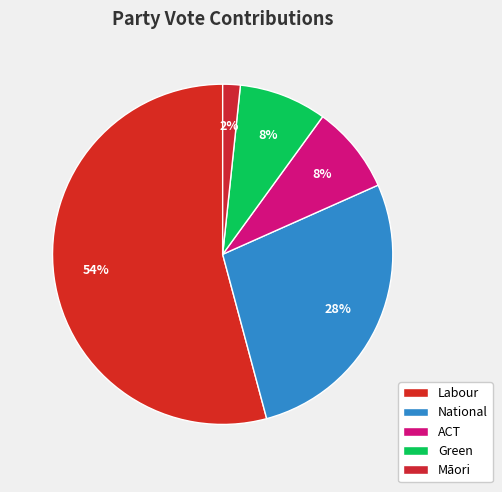

To the nearest percent, what portion does Labour represent?

54%